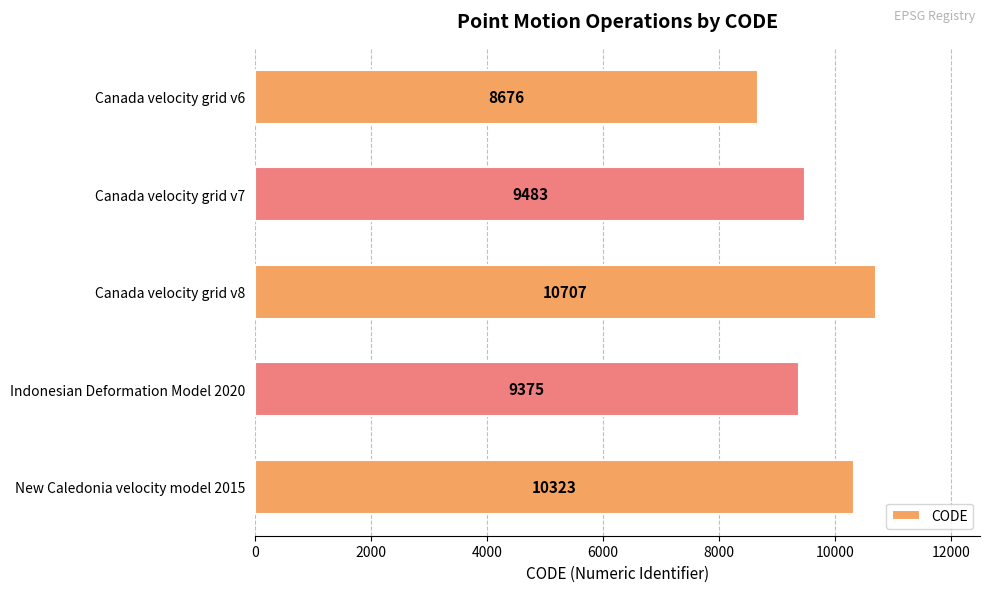

What is the smallest value displayed?

8676